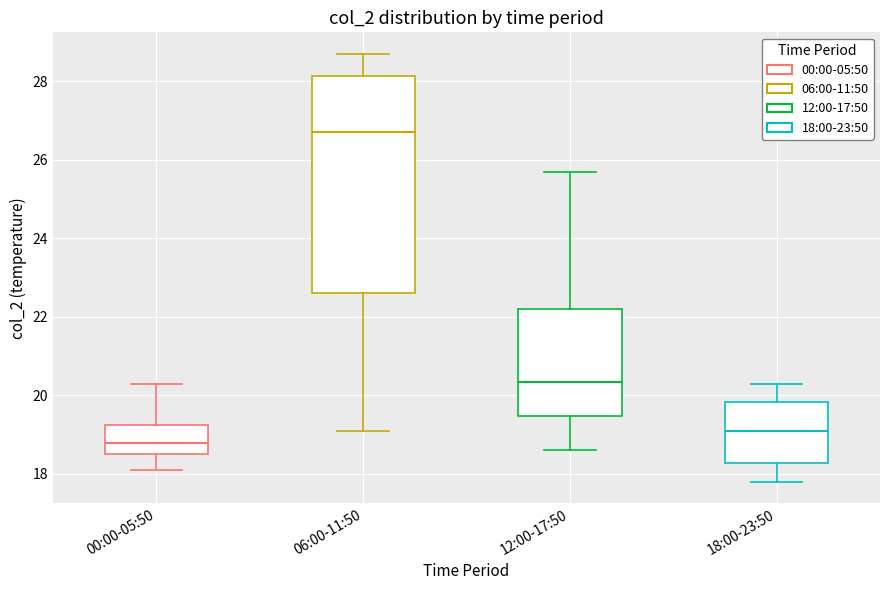

Reading left to right, transcribe this box plot: for each box, give where its median line is, the range the box spans, and where its two whiskers end, as read against the y-axis. The values are not printed on the chart, so give them approximately, as read against the axis.

00:00-05:50: median 18.8, box 18.6 to 19.2, whiskers 18.2 to 20.4
06:00-11:50: median 26.8, box 22.6 to 28.2, whiskers 19.2 to 28.8
12:00-17:50: median 20.4, box 19.4 to 22.2, whiskers 18.6 to 25.8
18:00-23:50: median 19.2, box 18.2 to 19.8, whiskers 17.8 to 20.4